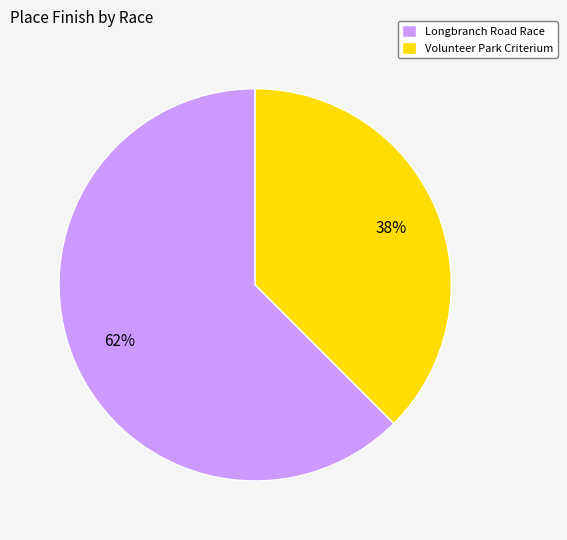

Combined, do Longbranch Road Race and Volunteer Park Criterium account for over 50%?

Yes